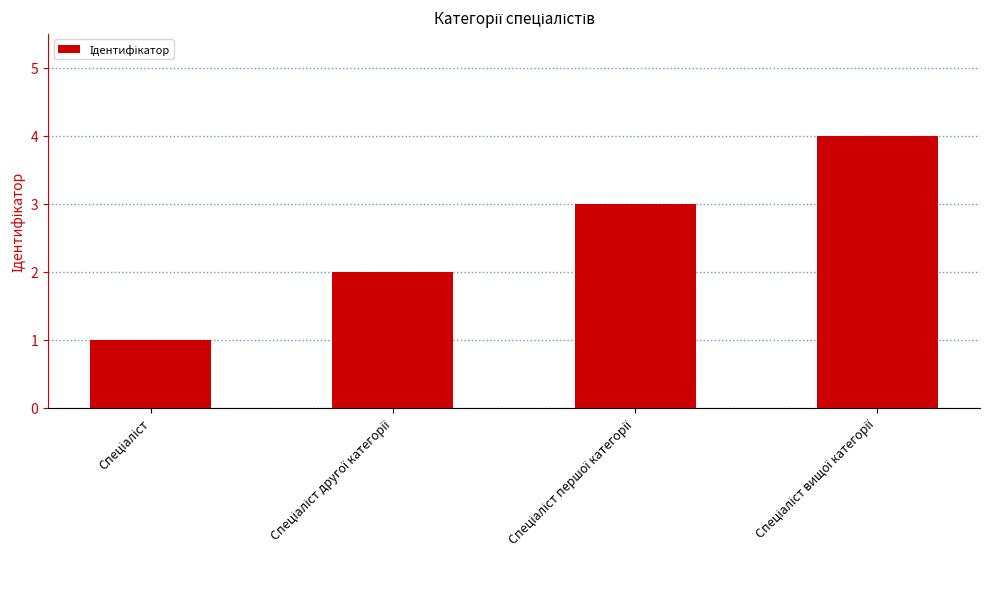

What is the maximum value shown in the chart?

4